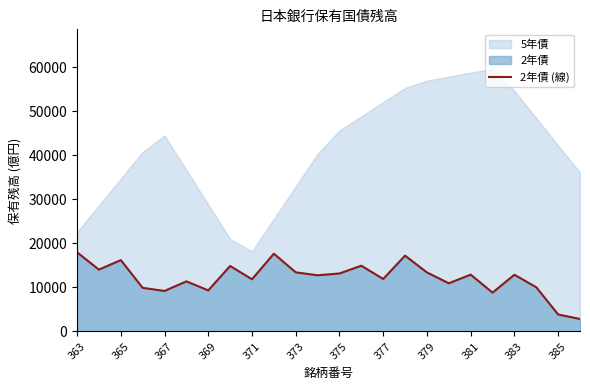

What is the change in value from 377 to 385?

-8064